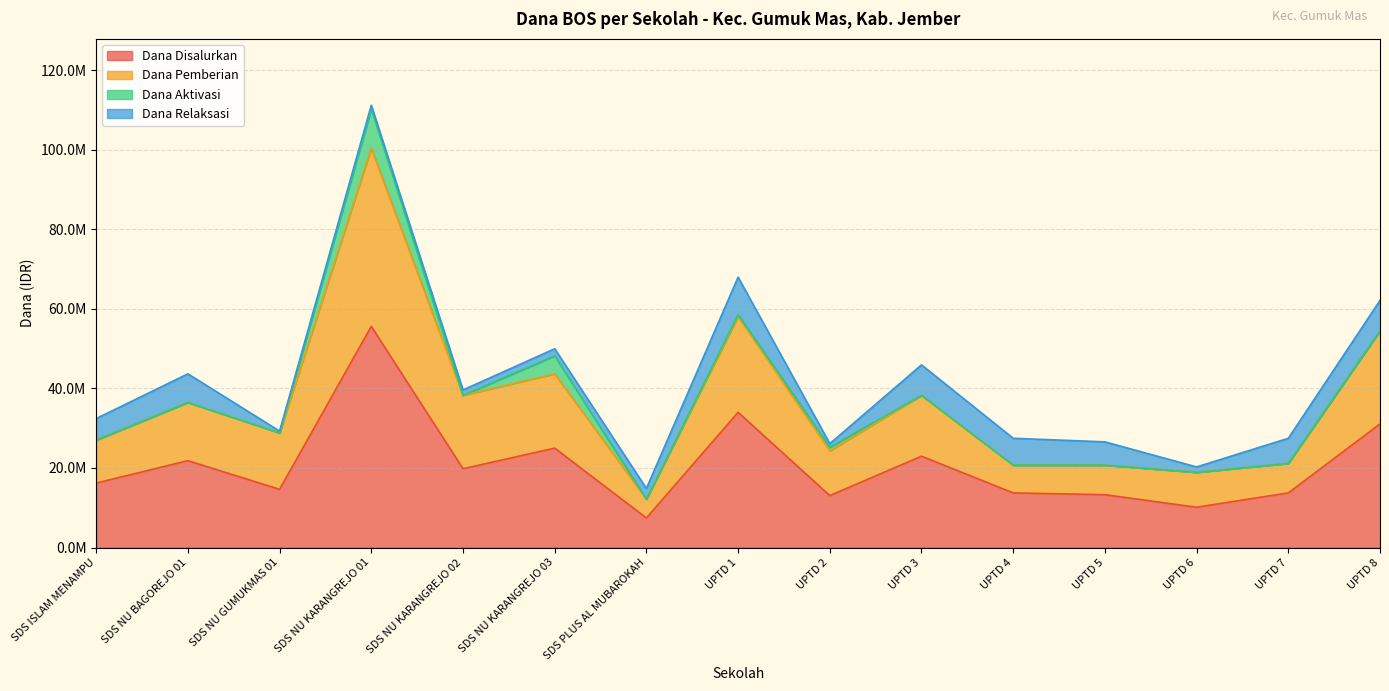

Between SDS ISLAM MENAMPU and UPTD 1, which is larger?

UPTD 1